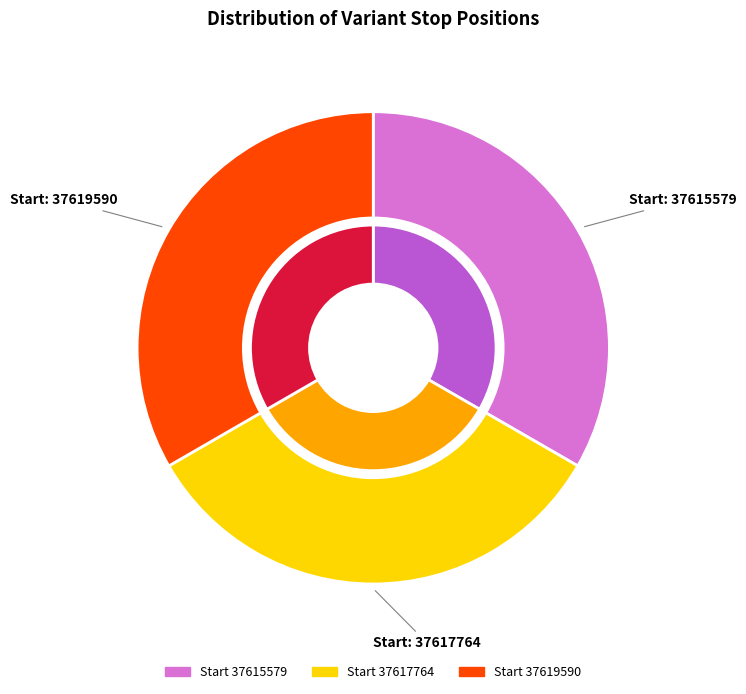

True or false: 37617764 accounts for 42% of the total.

False